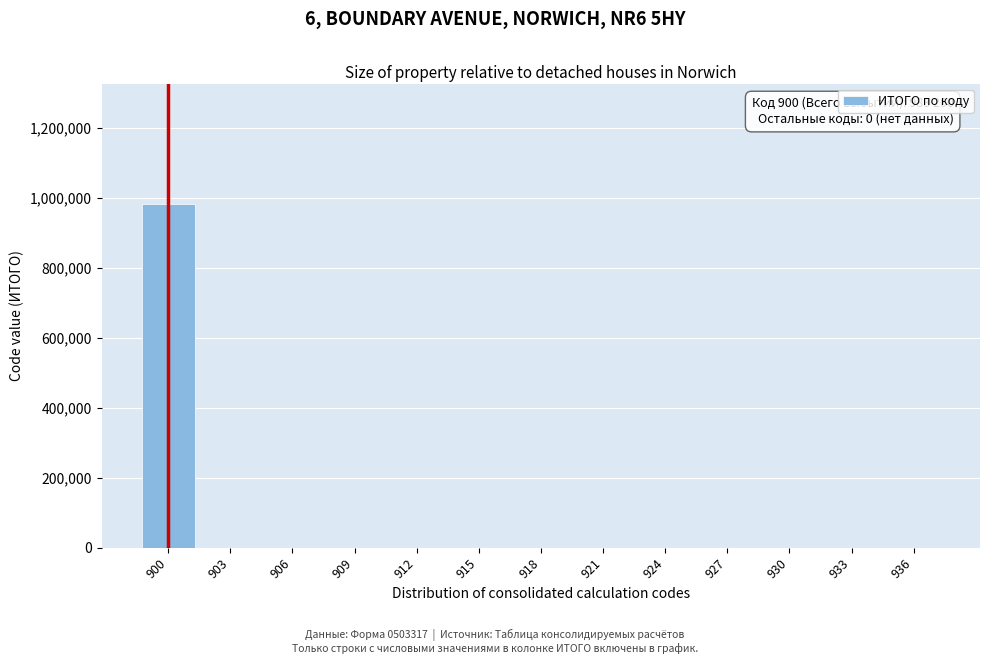

Reading left to right, extract all data points from this chart.

900=983200	903=0	906=0	909=0	912=0	915=0	918=0	921=0	924=0	927=0	930=0	933=0	936=0